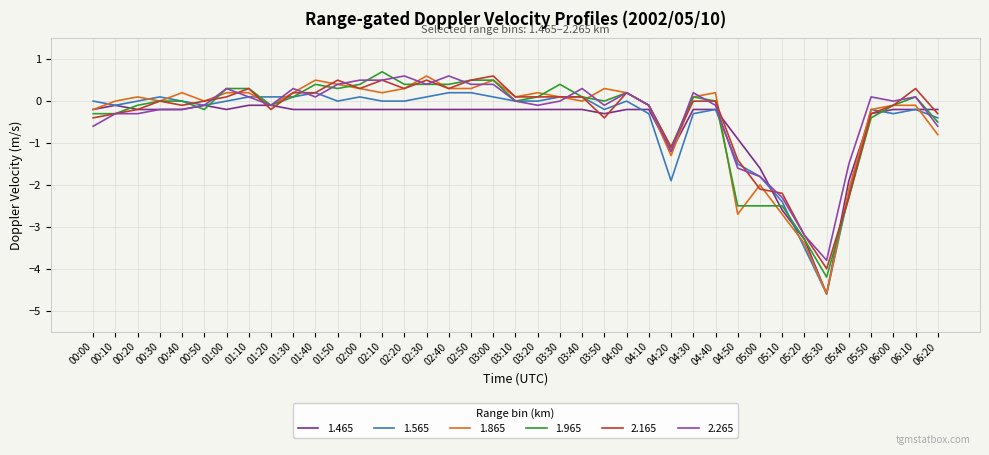

What is the difference between the second highest and minimum values in the 2.265 series?

4.4